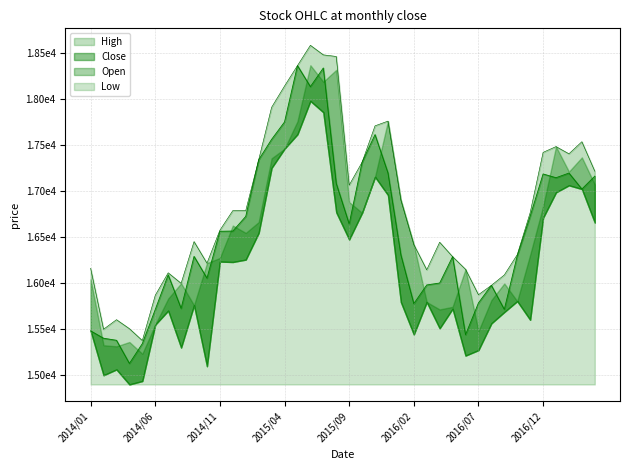

Which series changed the most between 2016/04 and 2017/03?

High